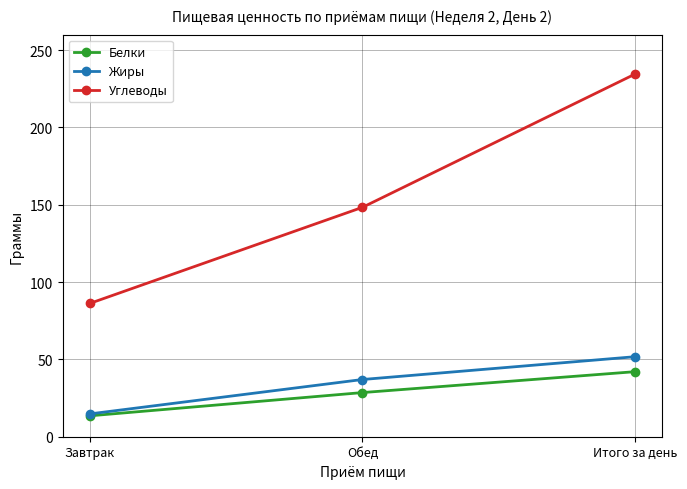

What is the average value of the Белки series?

28.0